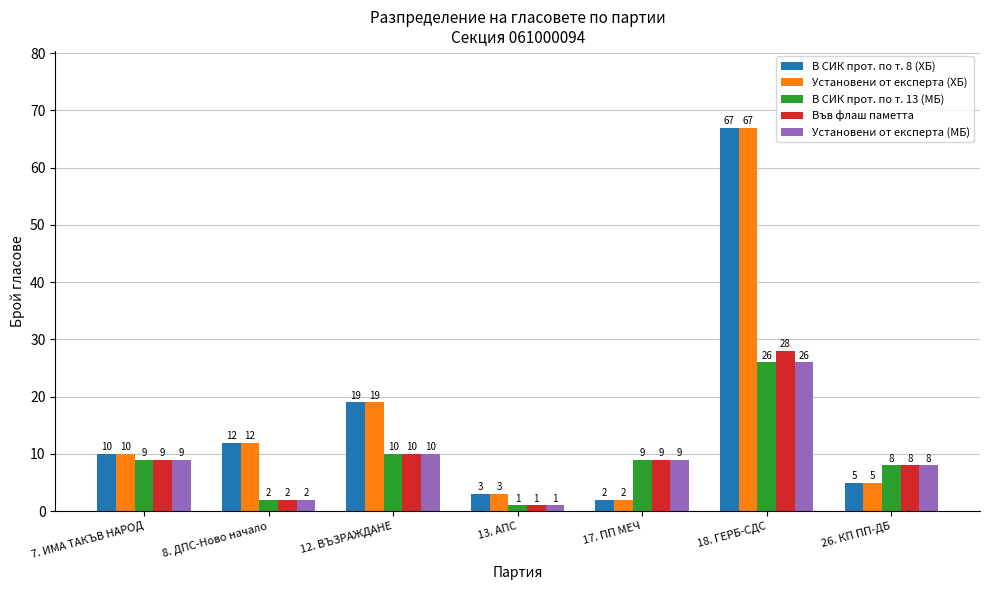

List the labels in order of В СИК прот. по т. 8 (ХБ) value, smallest first.

17. ПП МЕЧ, 13. АПС, 26. КП ПП-ДБ, 7. ИМА ТАКЪВ НАРОД, 8. ДПС-Ново начало, 12. ВЪЗРАЖДАНЕ, 18. ГЕРБ-СДС